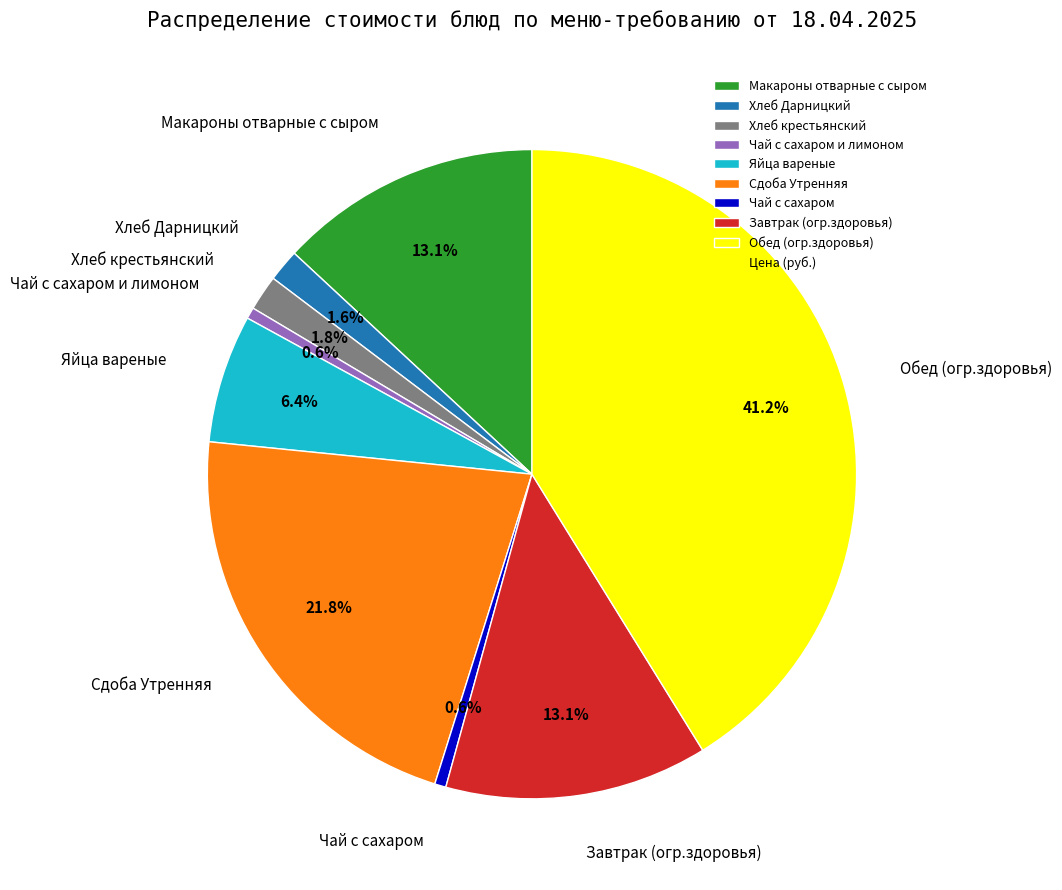

To the nearest percent, what percentage of the pie is Обед (огр.здоровья)?

41%